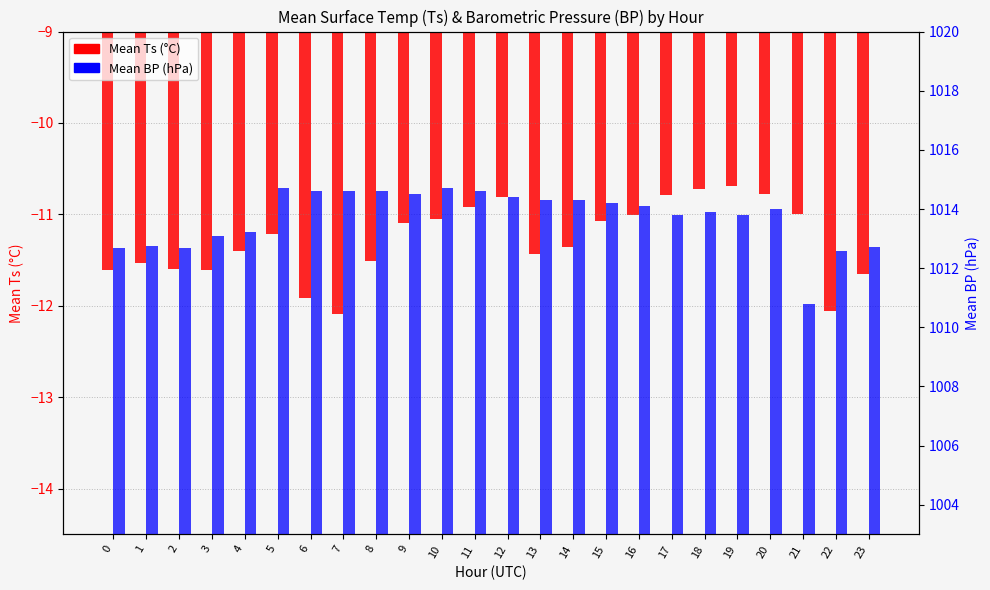

Which category has the highest value across all series?

5